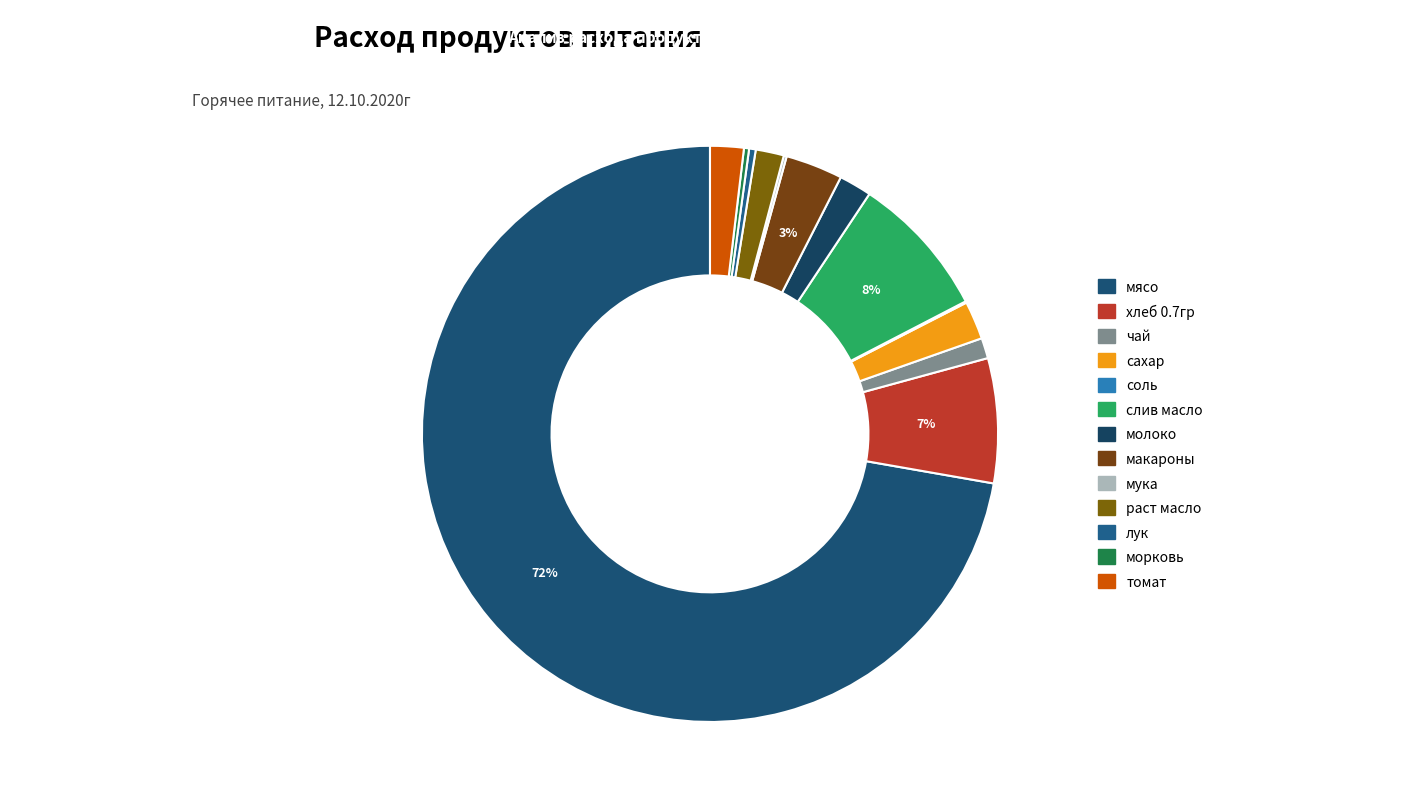

What is the ratio of the value at томат to the value at соль?

22.8